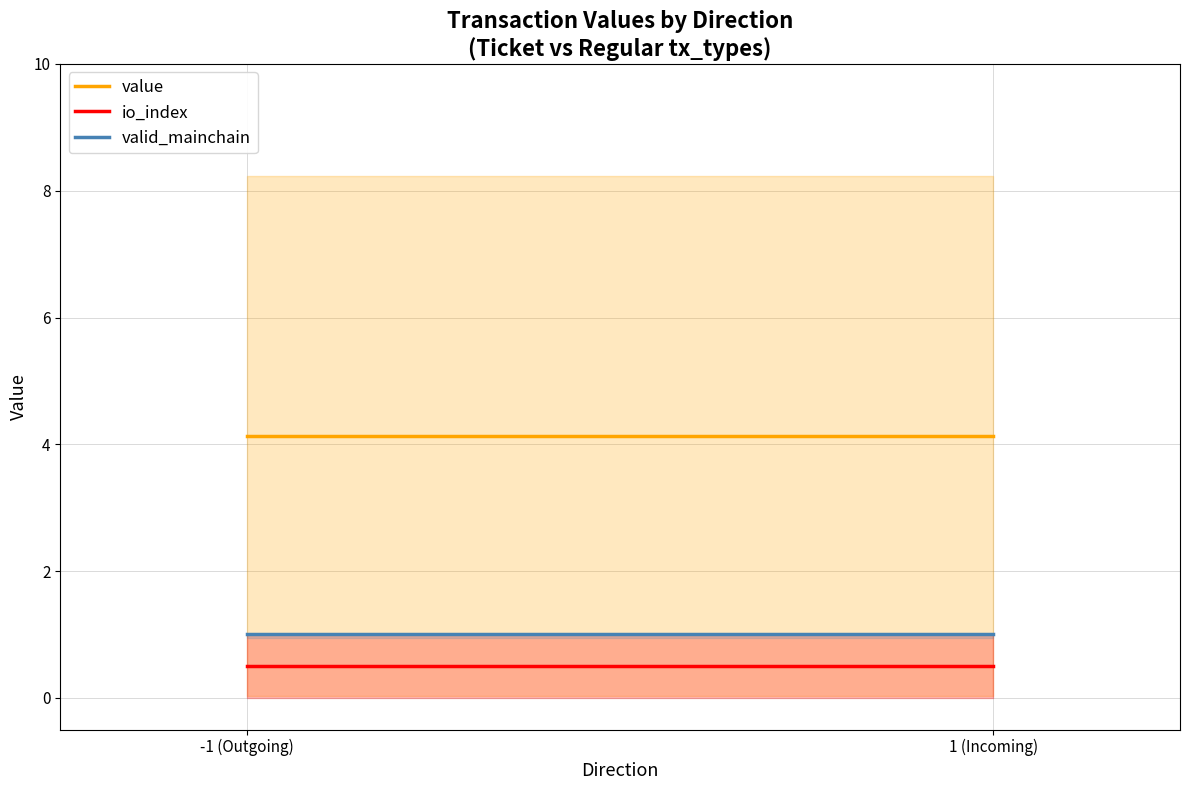

What is the minimum value shown in the chart?

0.5